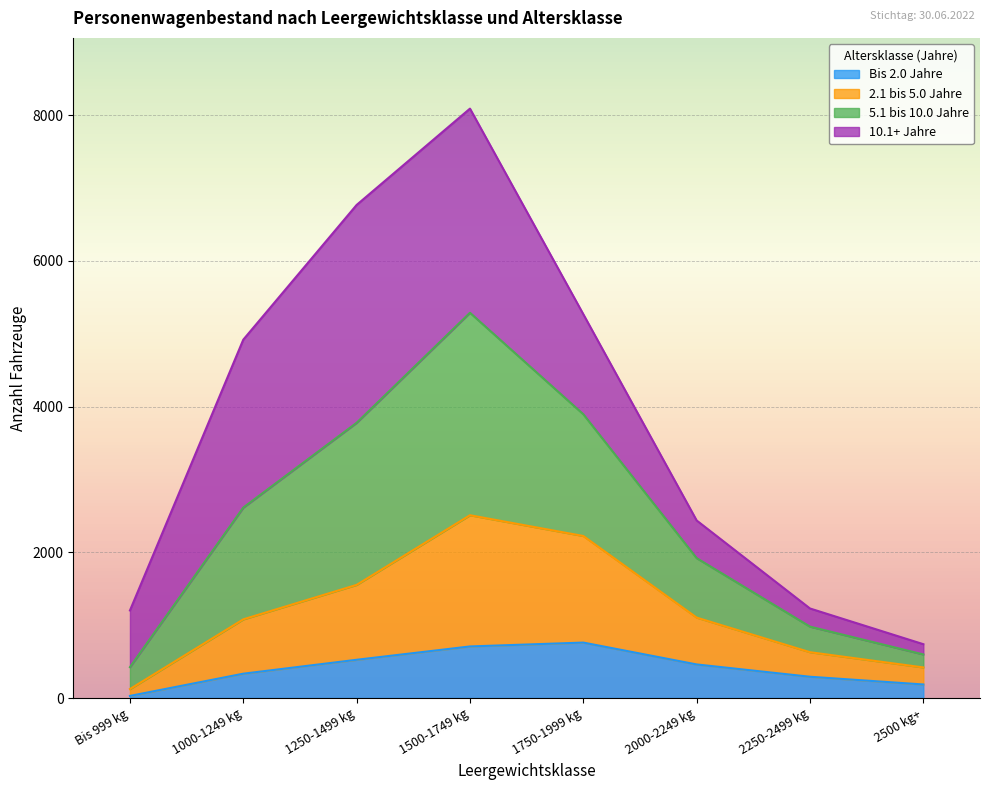

True or false: Bis 2.0 Jahre has more than 1 points higher than both neighbors.

False